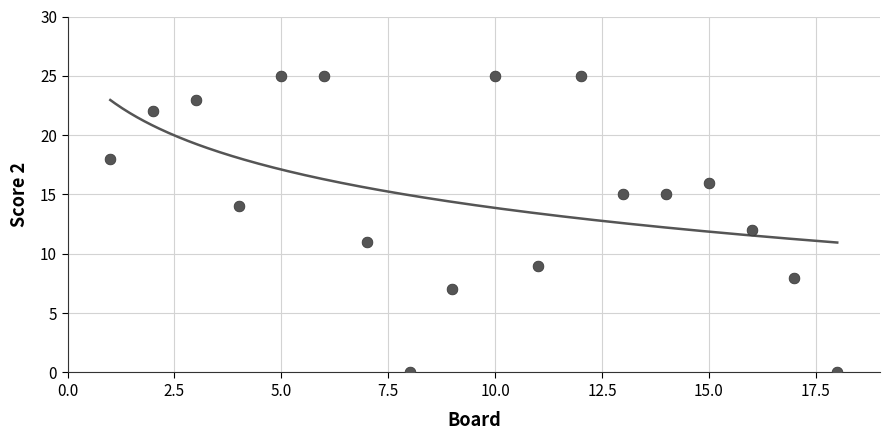

What is the range of X values (max minus min)?

17